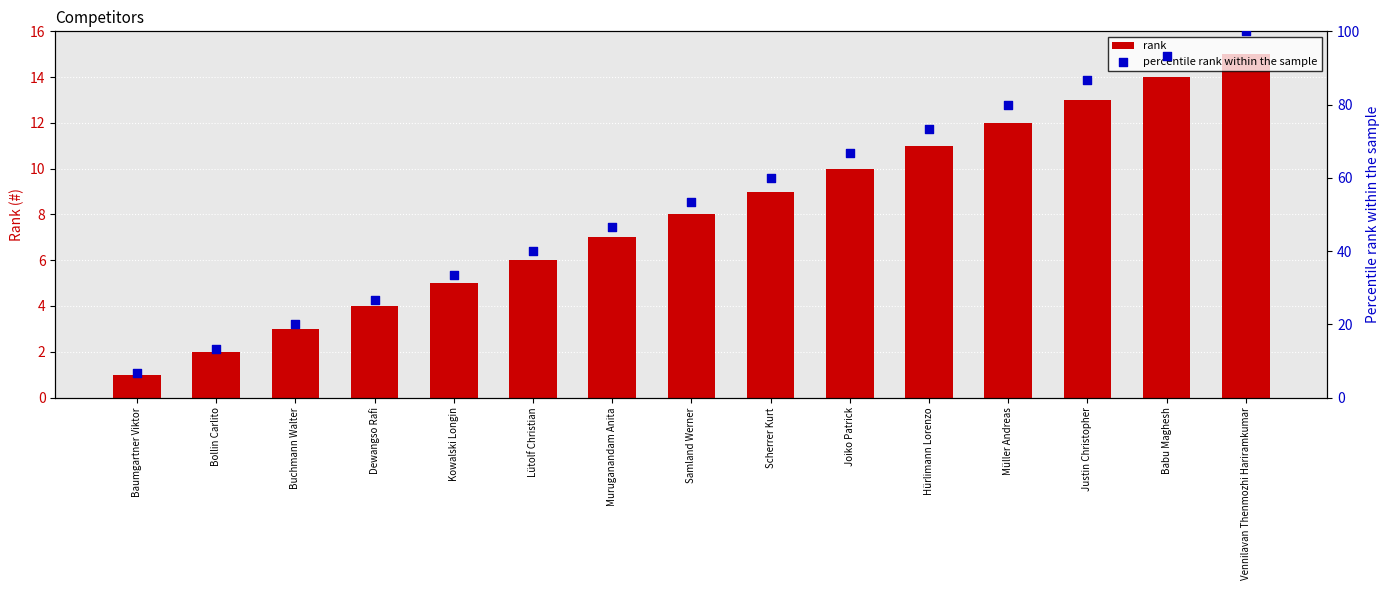

Which series has the largest total across all categories?

percentile rank within the sample